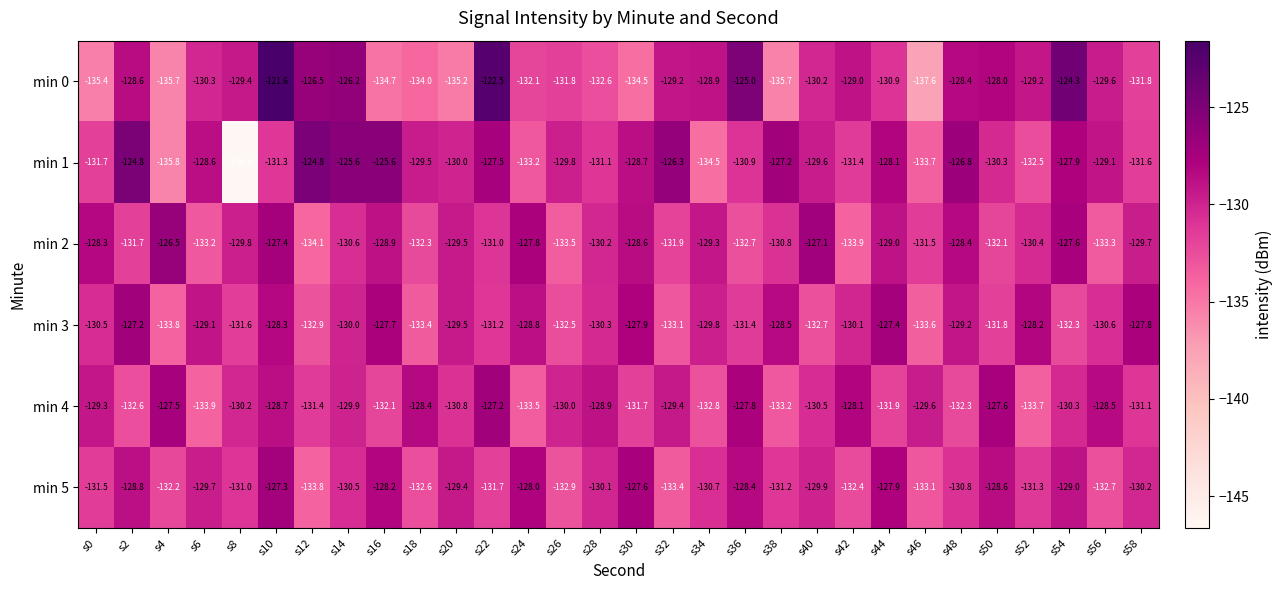

What is the sum of the min 2 values at s10 and s38?

-258.2